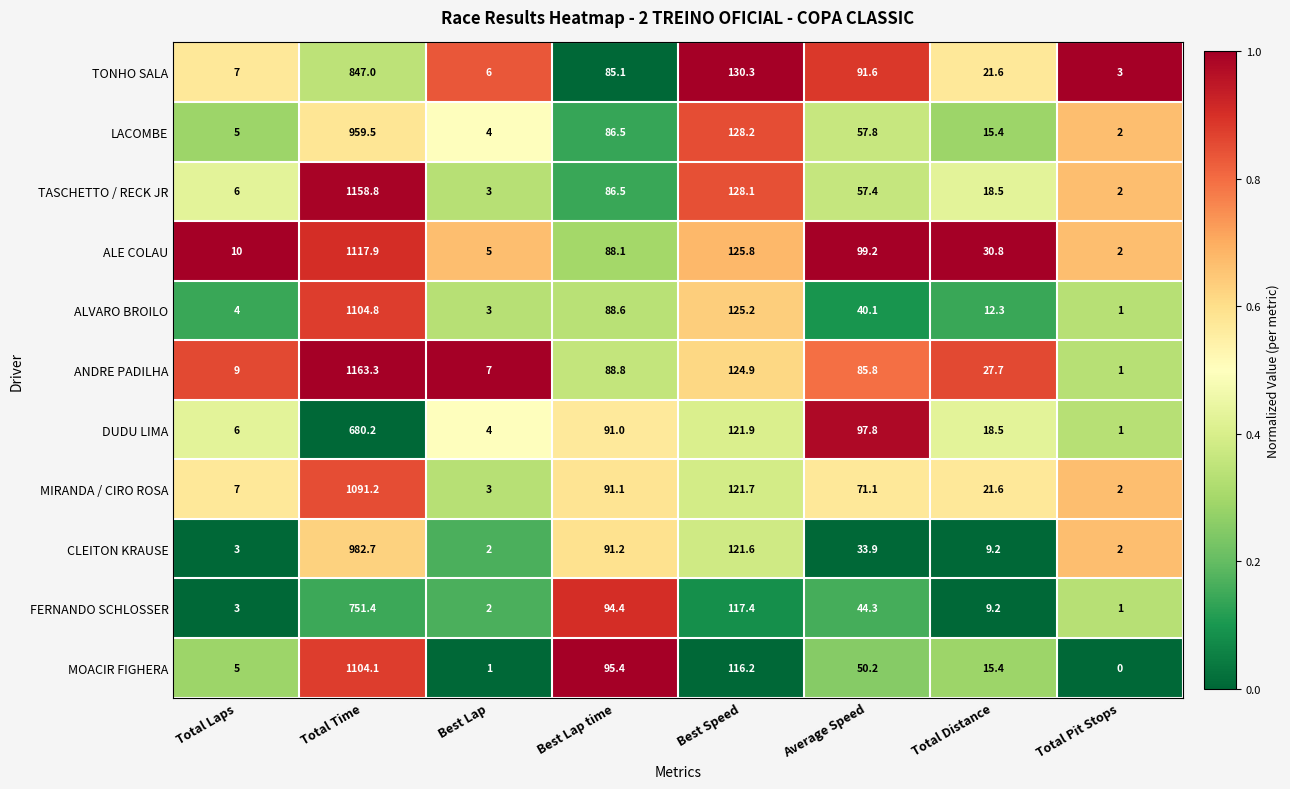

Where does the MOACIR FIGHERA series first go above 50?

Total Time